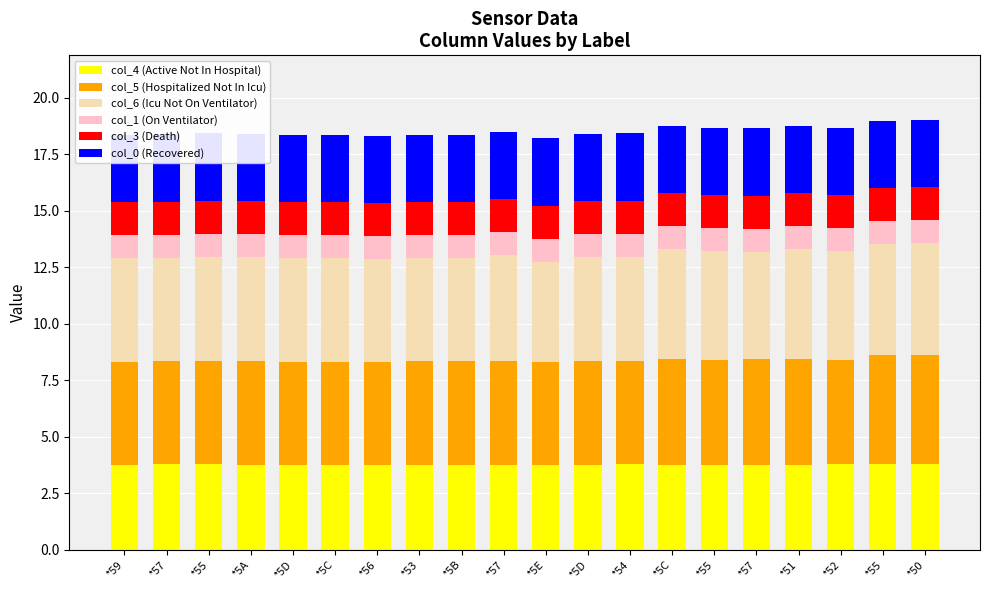

At how many categories does at least one series exceed 4?

20